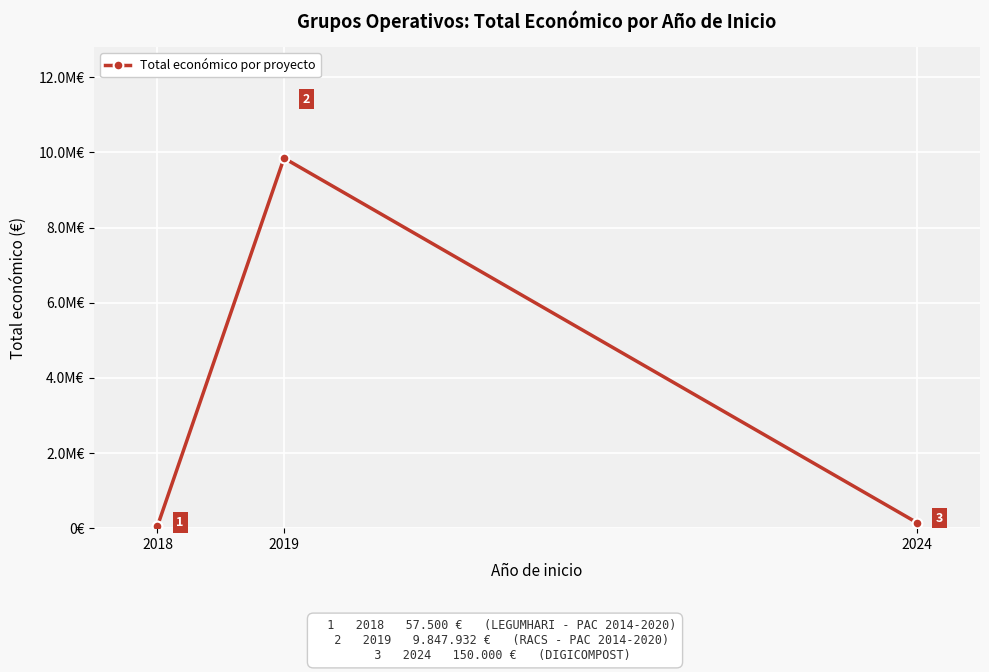

Count the number of values greater than 150000.

1